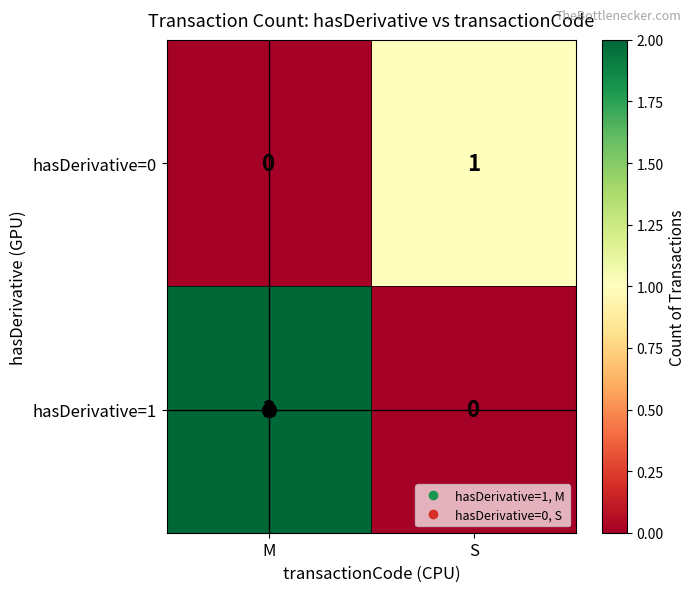

True or false: hasDerivative=1 has a value of 2 at M.

True